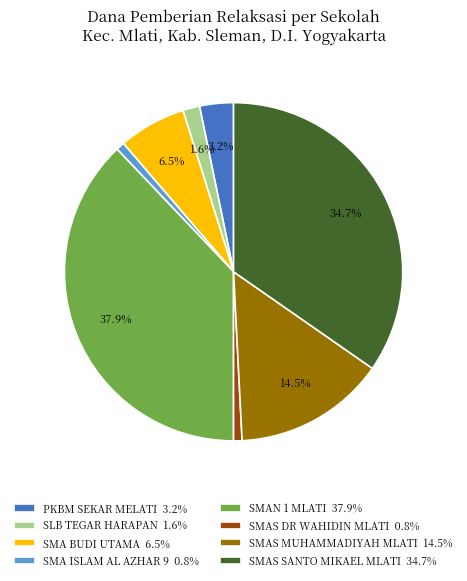

What is the total percentage of SMAS SANTO MIKAEL MLATI 34.7% and PKBM SEKAR MELATI 3.2%?

37.9%